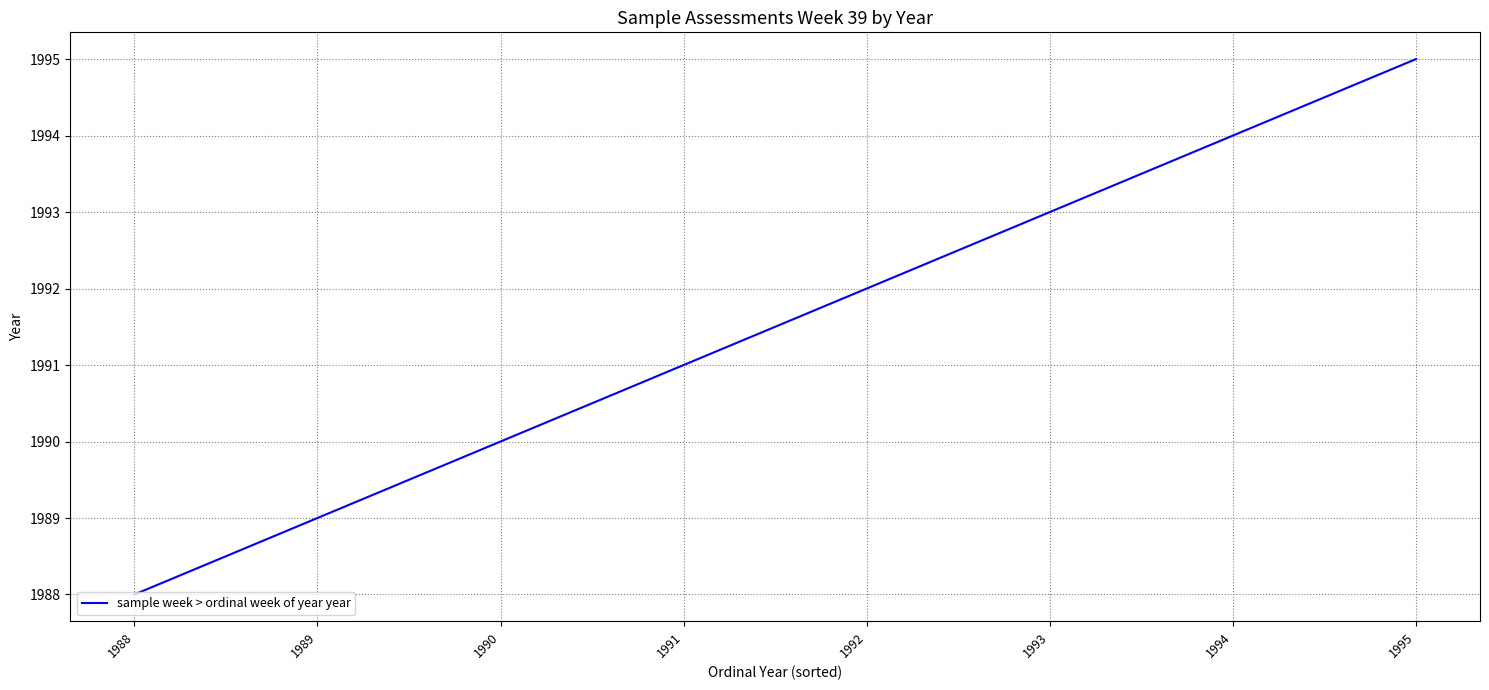

What is the greatest value displayed?

1995